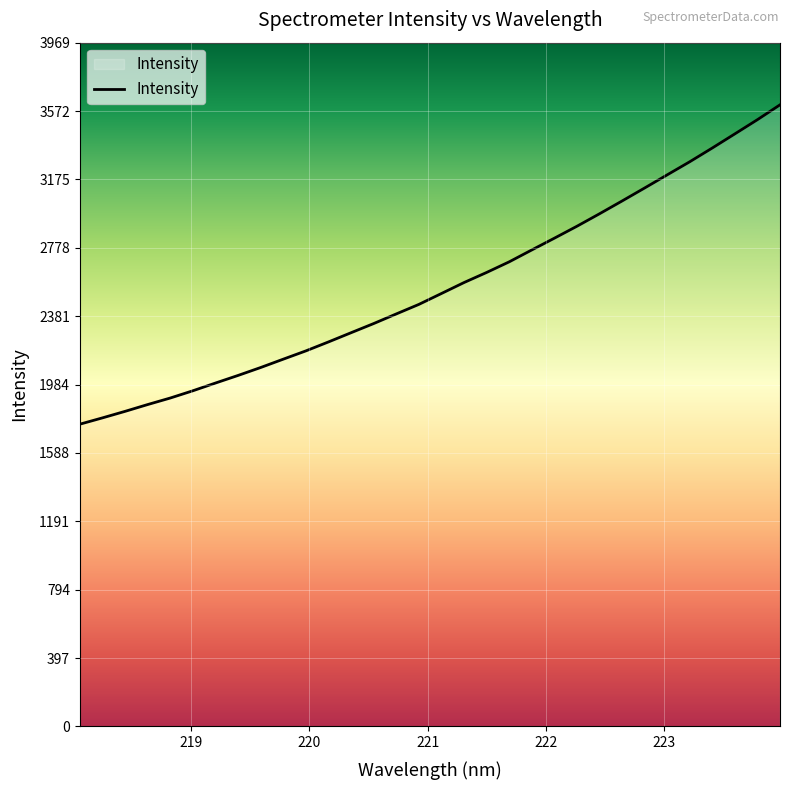

What is the maximum value shown in the chart?

3608.1